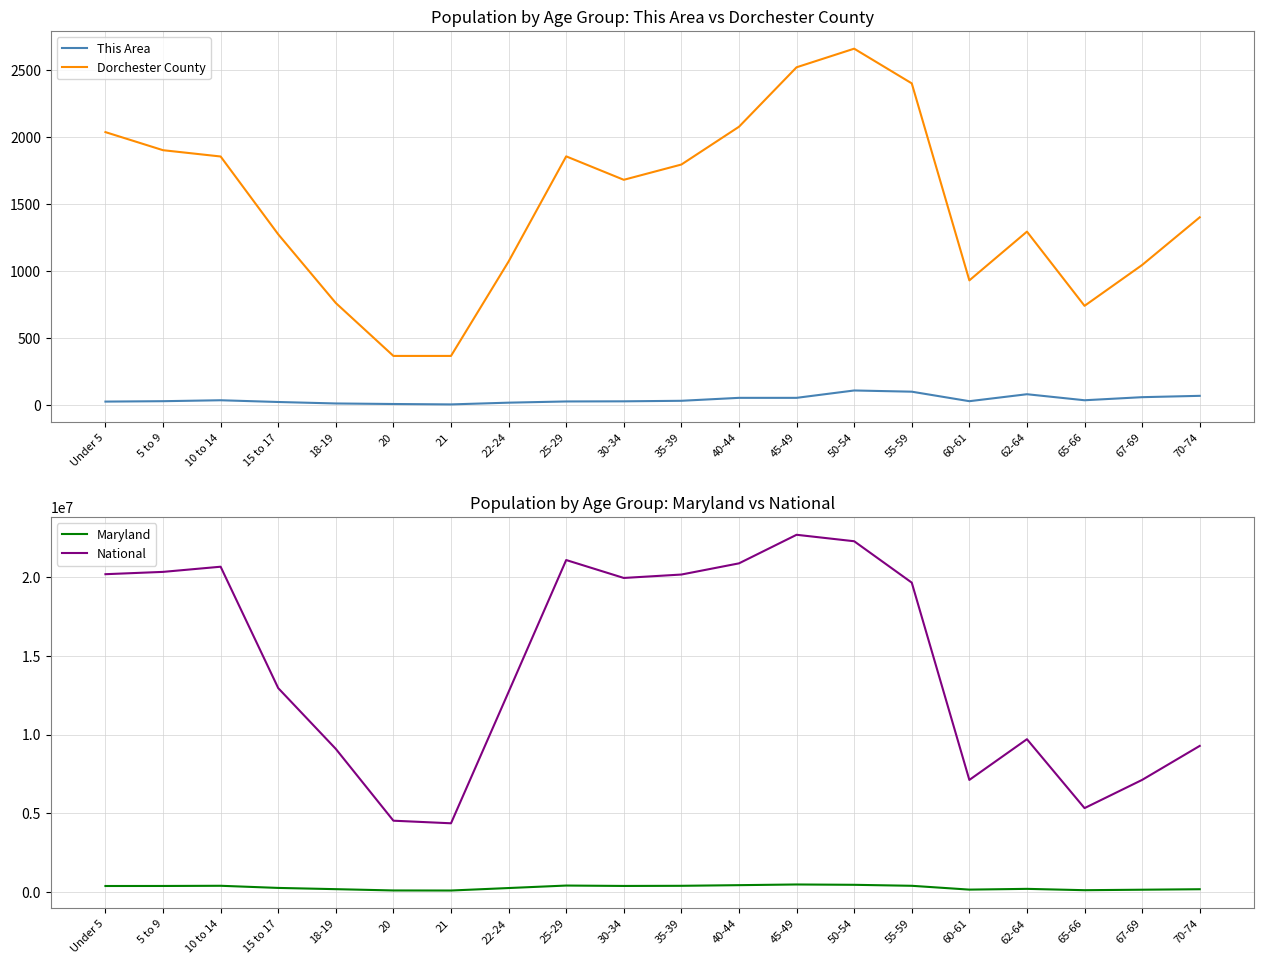

Which series has the largest total across all categories?

National